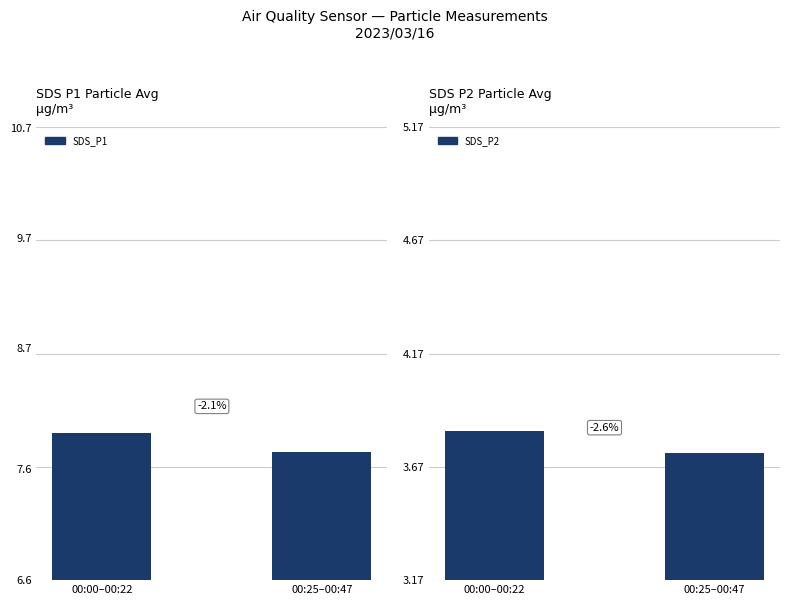

How many bars are there in total?

4